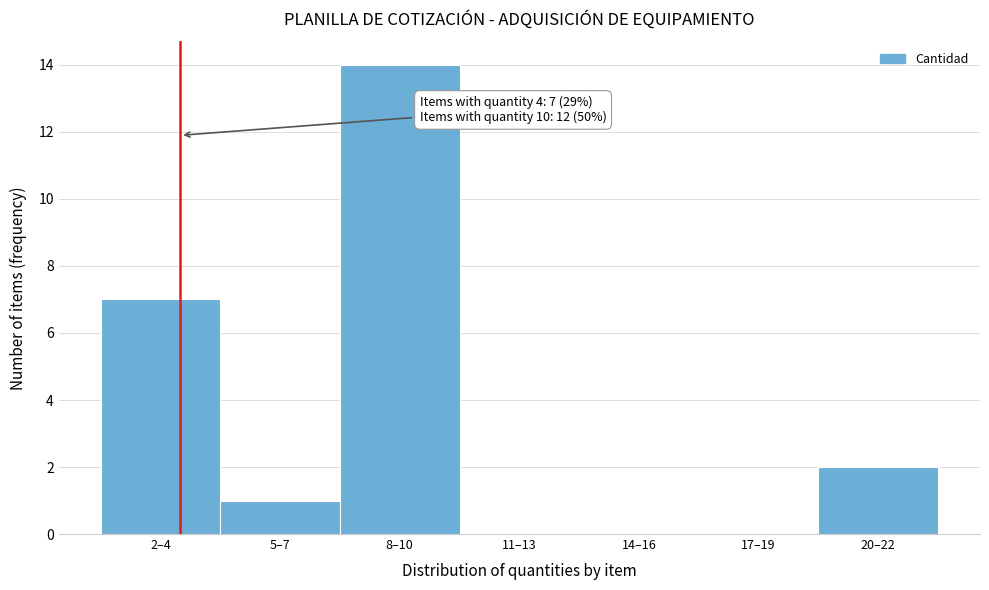

Reading left to right, what are all the values shown in this chart?

2–4=7	5–7=1	8–10=14	11–13=0	14–16=0	17–19=0	20–22=2